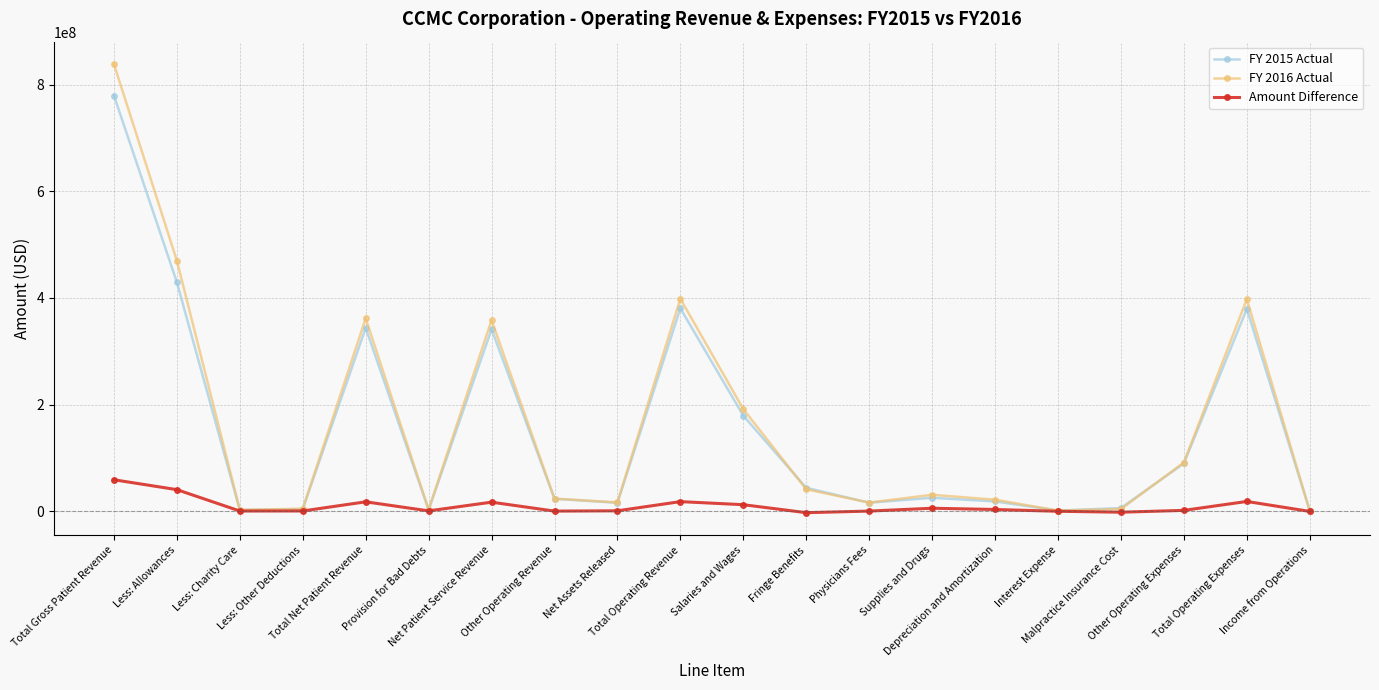

True or false: FY 2016 Actual has more than 1 interior local peaks.

True